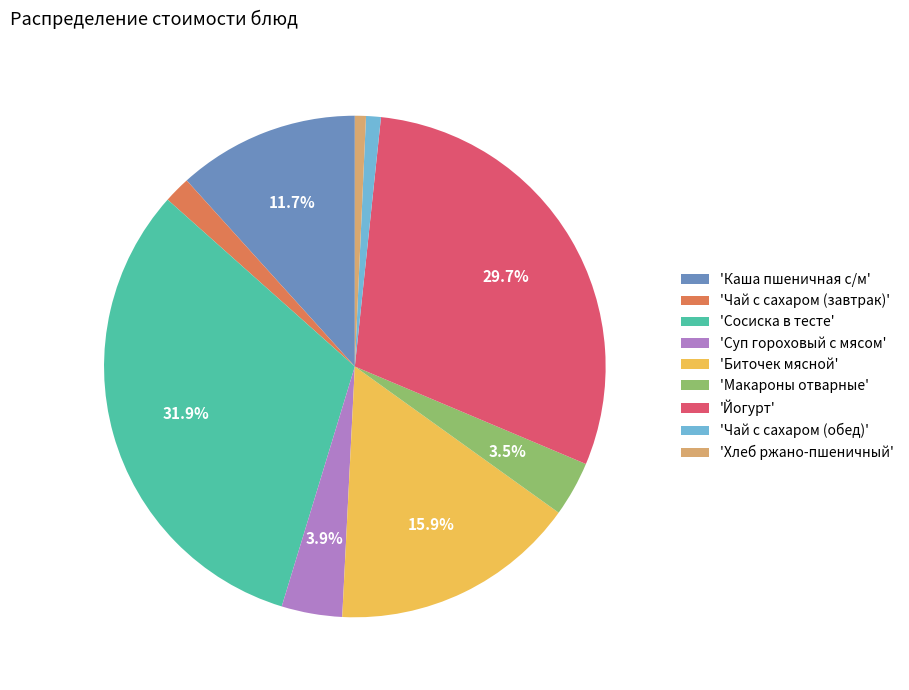

What is the ratio of the value at 'Каша пшеничная с/м' to the value at 'Биточек мясной'?

0.7